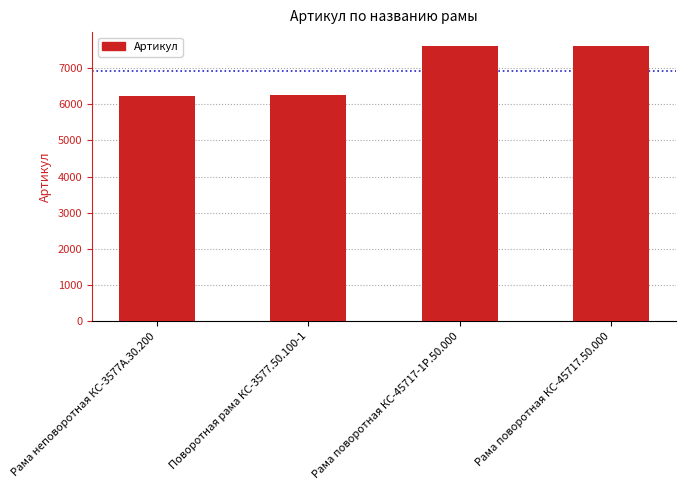

What is the label of the 1st bar from the right?

Рама поворотная КС-45717.50.000